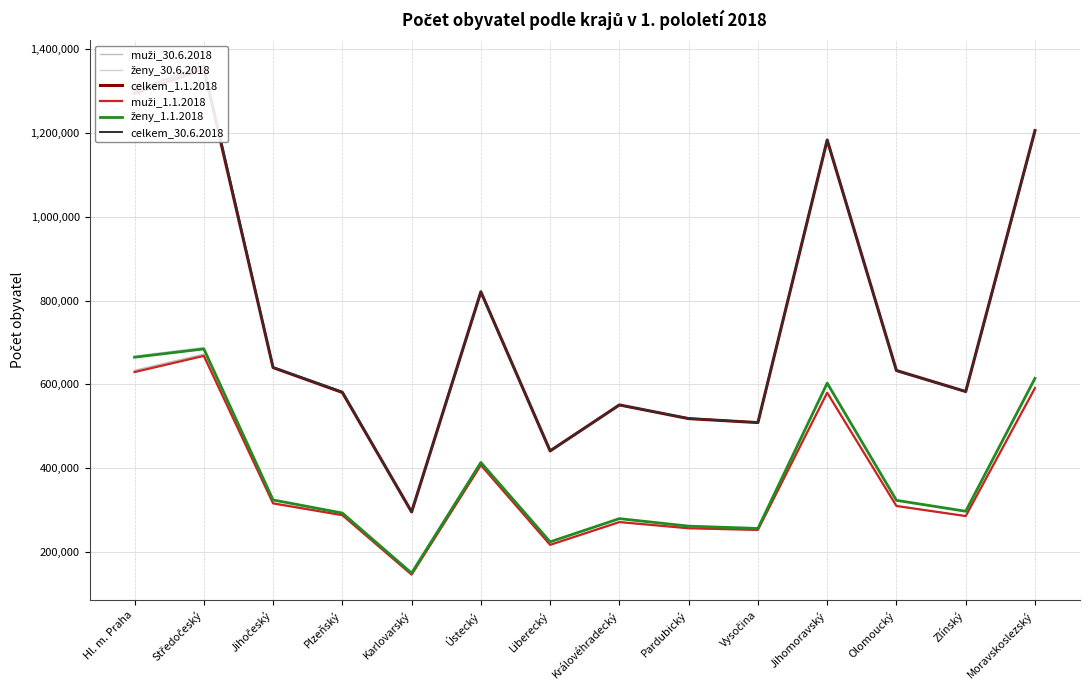

How many distinct data groups are displayed?

6